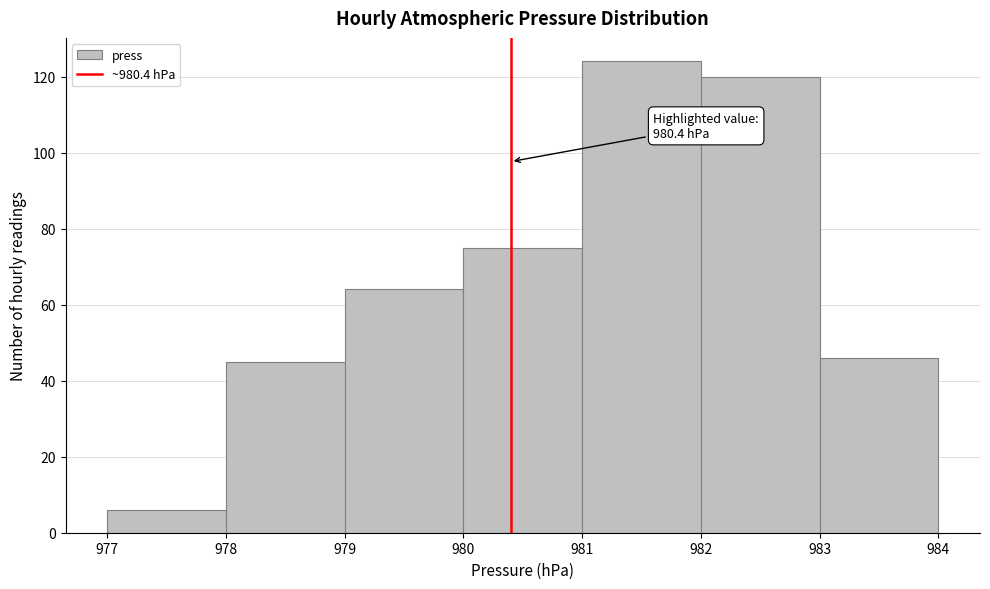

Over which range of the x-axis is the bar tallest?

981 to 982